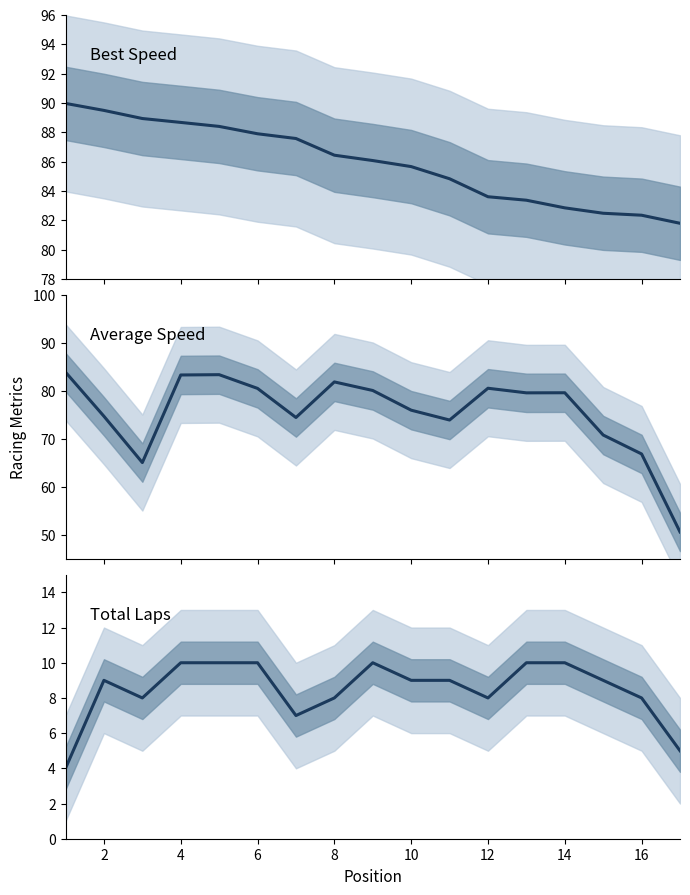

True or false: Average Speed and Best Speed cross at least once.

False